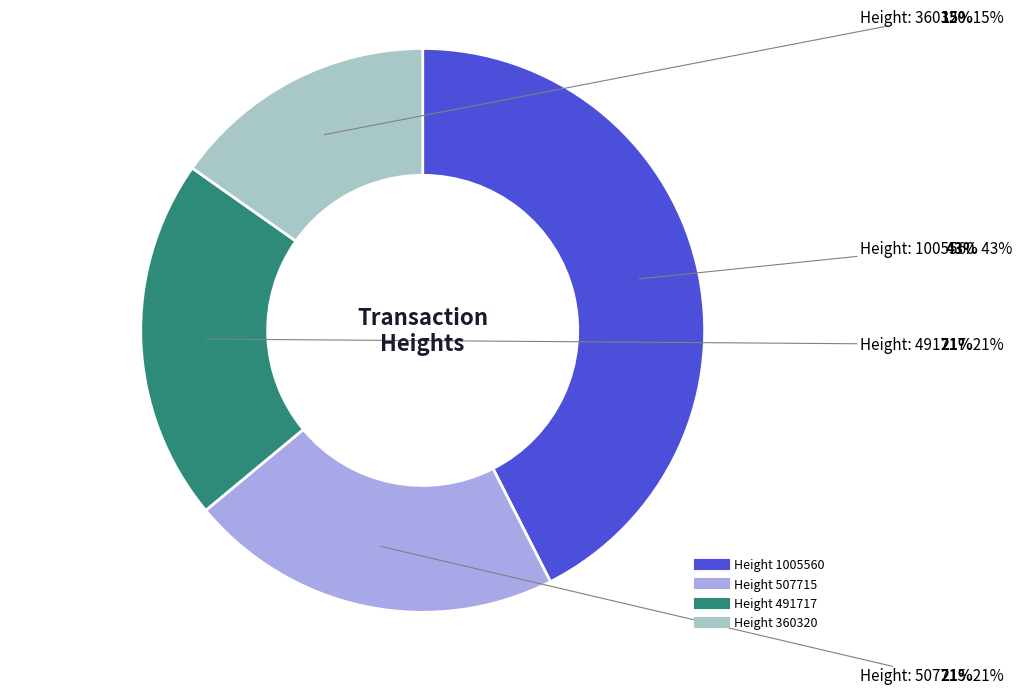

Does 507715 account for over 50% of the chart?

No